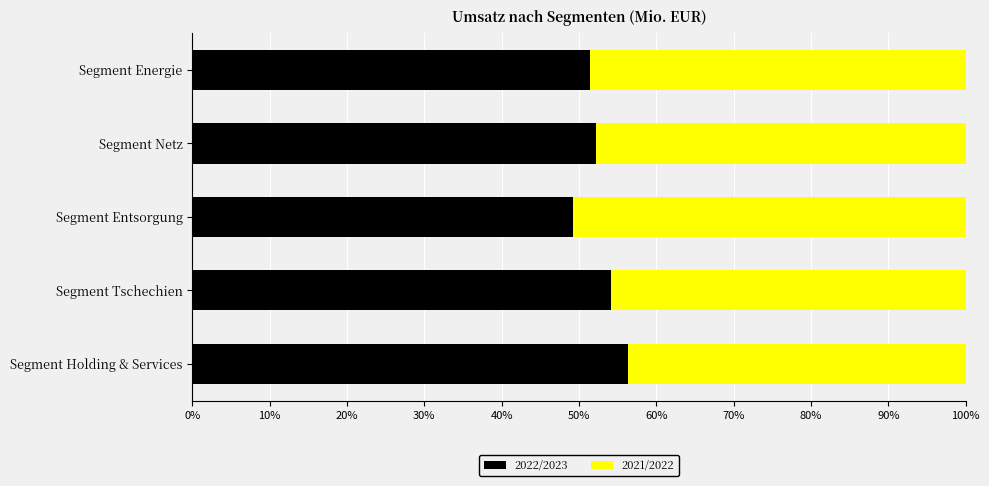

What is the difference between the 2022/2023 values at Segment Entsorgung and Segment Holding & Services?

7.2